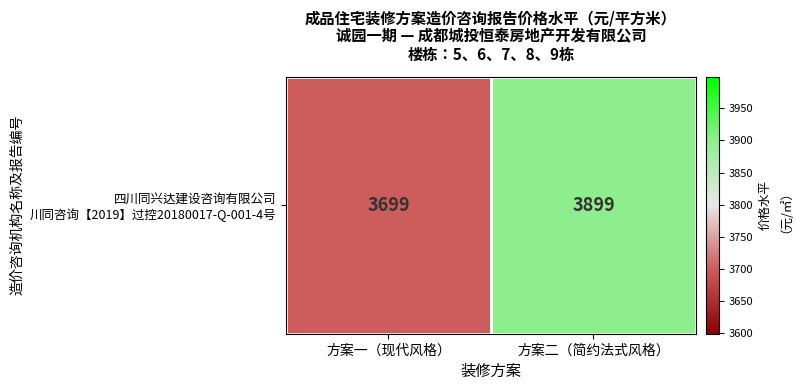

Rank the categories by value from highest to lowest.

方案二（简约法式风格）, 方案一（现代风格）